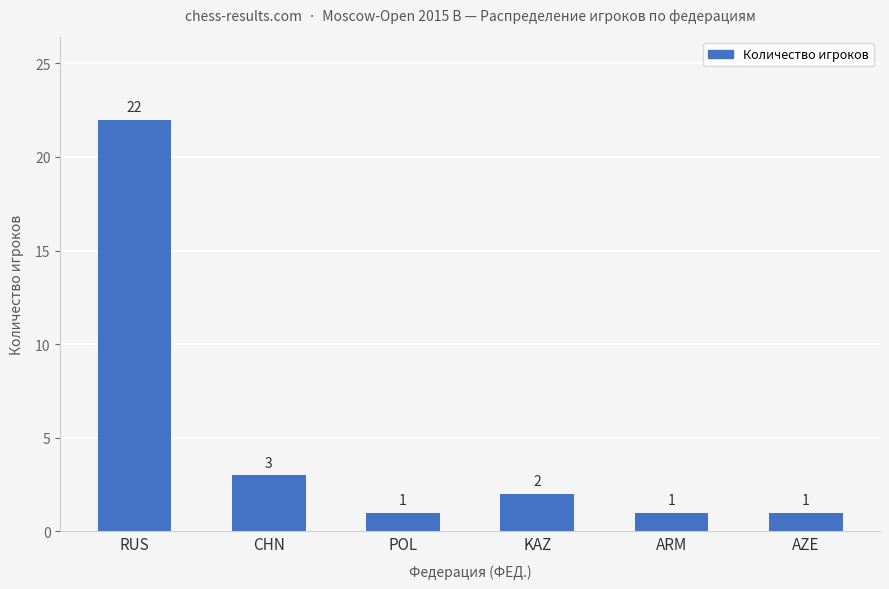

Reading left to right, transcribe all the data shown in this chart.

RUS=22	CHN=3	POL=1	KAZ=2	ARM=1	AZE=1